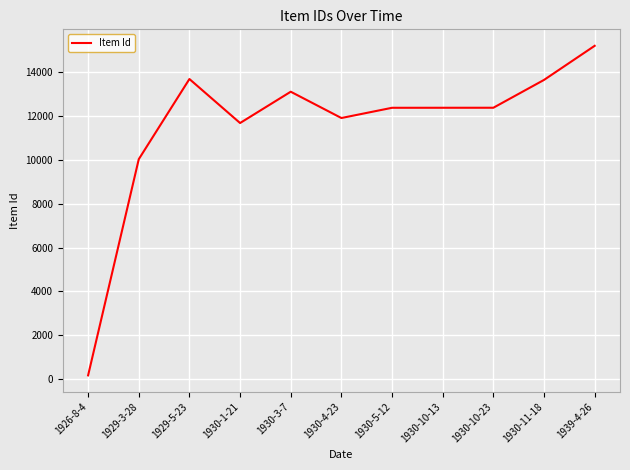

How many lines are shown in the chart?

1